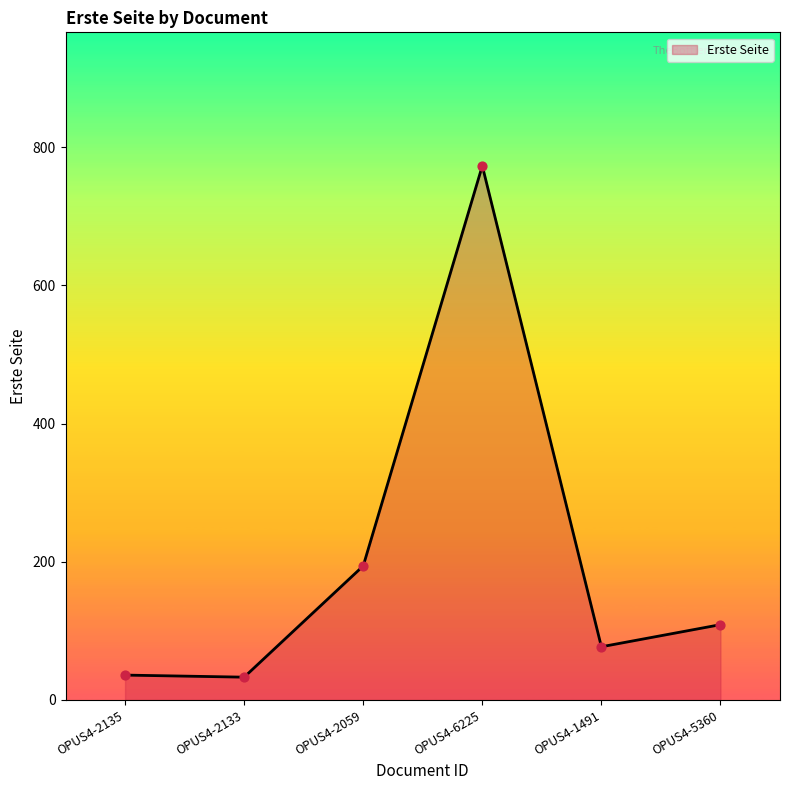

Which has a higher value, OPUS4-1491 or OPUS4-2135?

OPUS4-1491